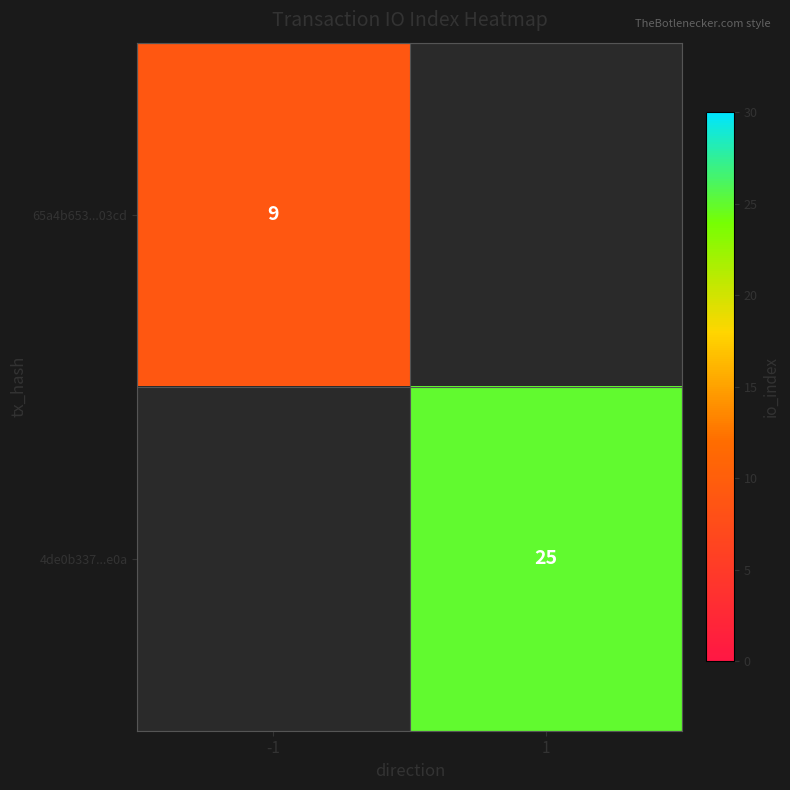

The value of 4de0b337...e0a at 1 is 25. True or false?

True